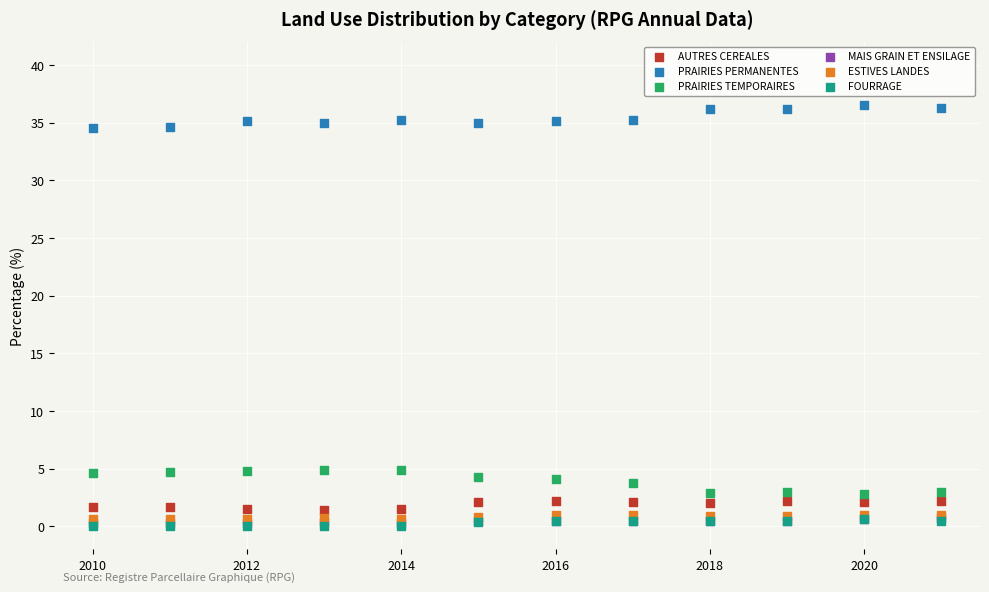

What are all the series names shown in the legend?

AUTRES CEREALES, PRAIRIES PERMANENTES, PRAIRIES TEMPORAIRES, MAIS GRAIN ET ENSILAGE, ESTIVES LANDES, FOURRAGE